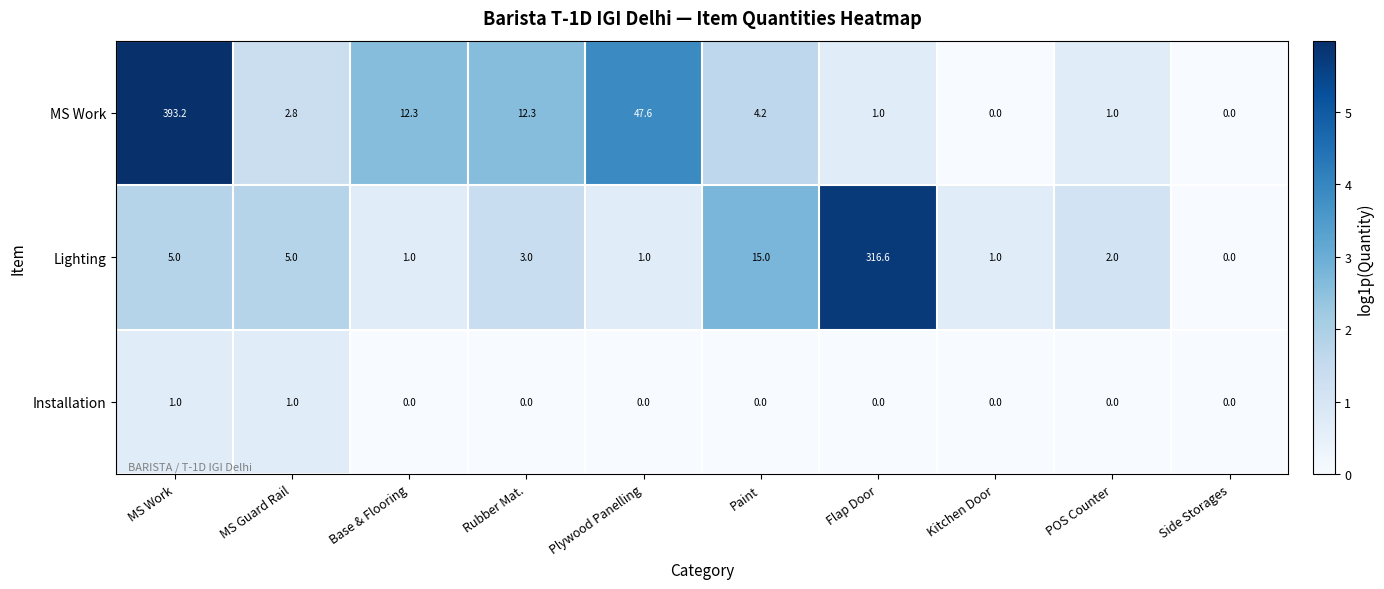

What is the difference between the maximum and minimum values in the Installation series?

1.0